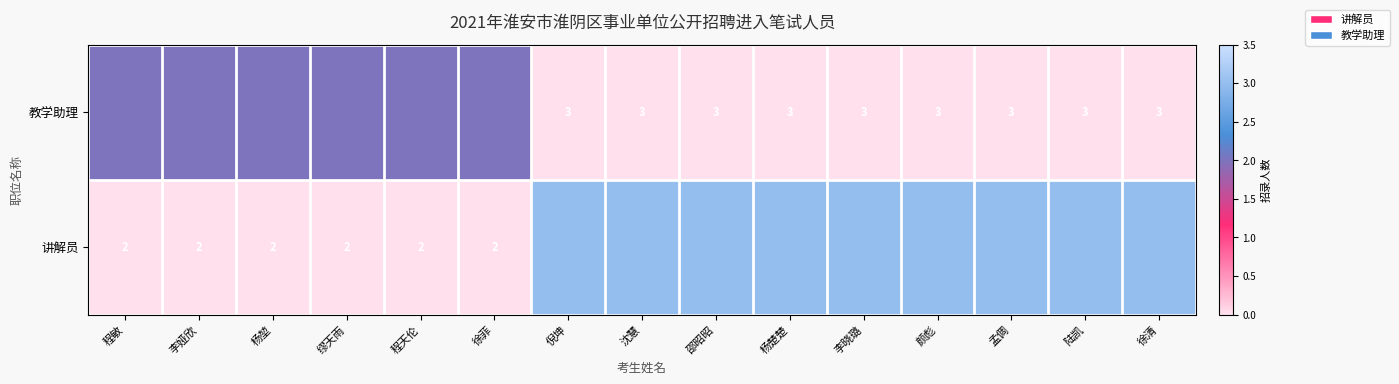

Reading left to right, list all the values displayed in this chart.

讲解员: 2	2	2	2	2	2	0	0	0	0	0	0	0	0	0
教学助理: 0	0	0	0	0	0	3	3	3	3	3	3	3	3	3